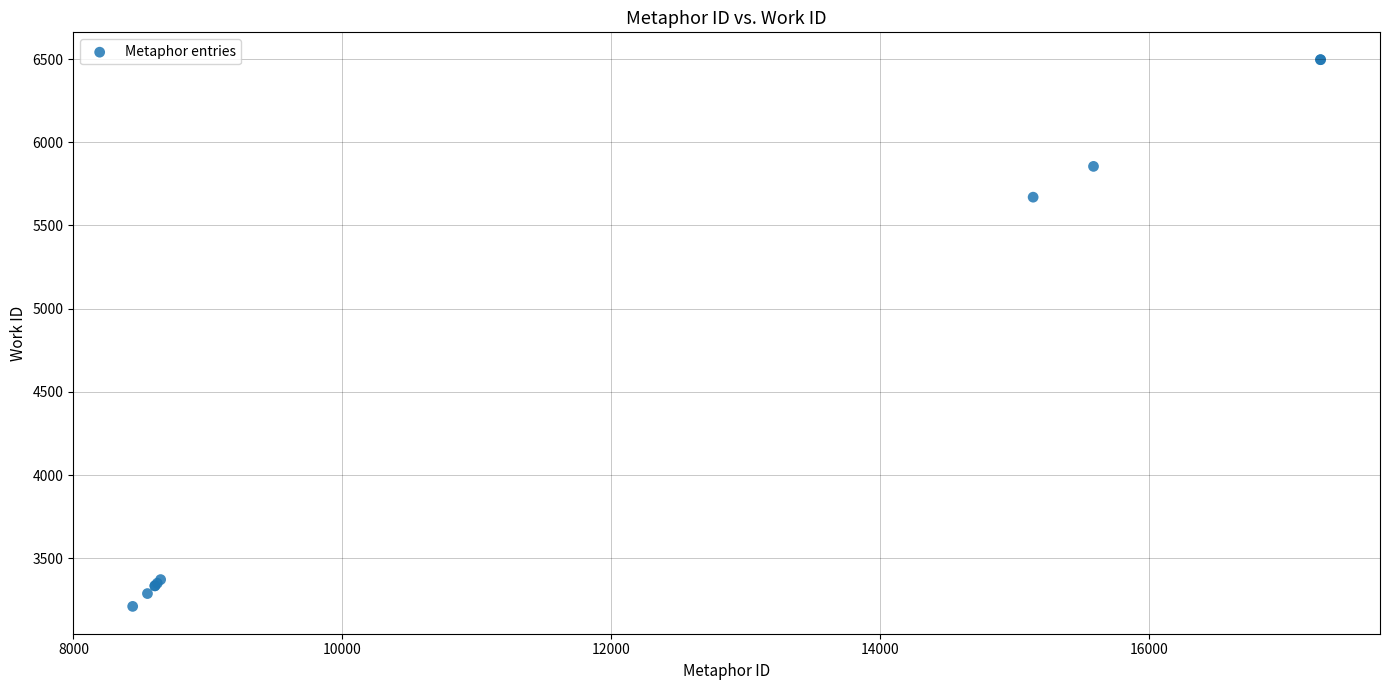

What Y value in the scatter plot is closest to 4854?

5670